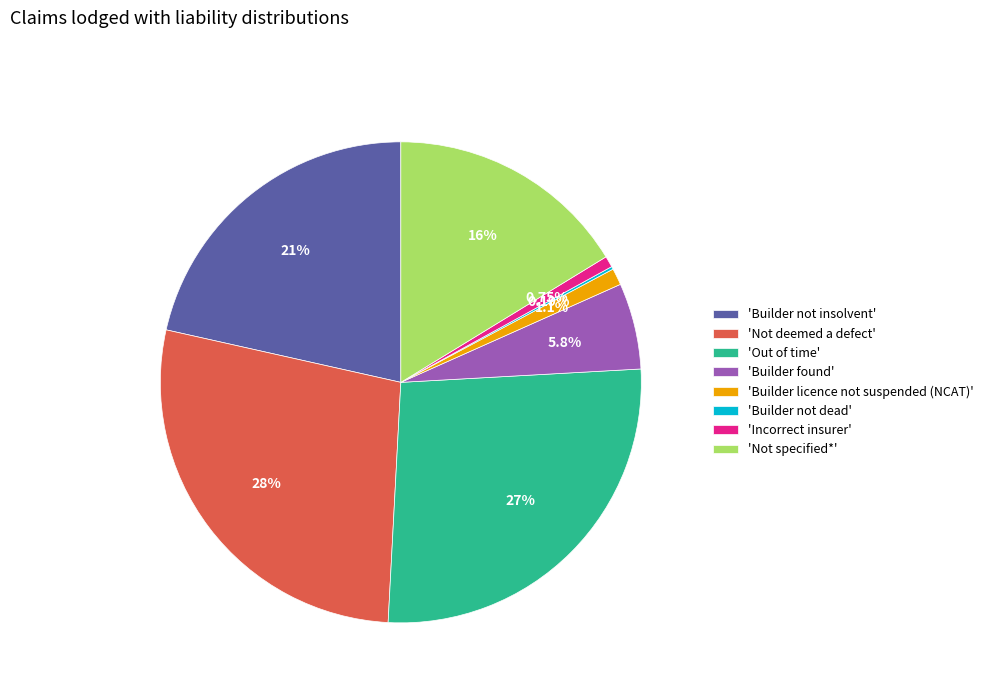

Does 'Builder not insolvent' represent more than half of the total?

No